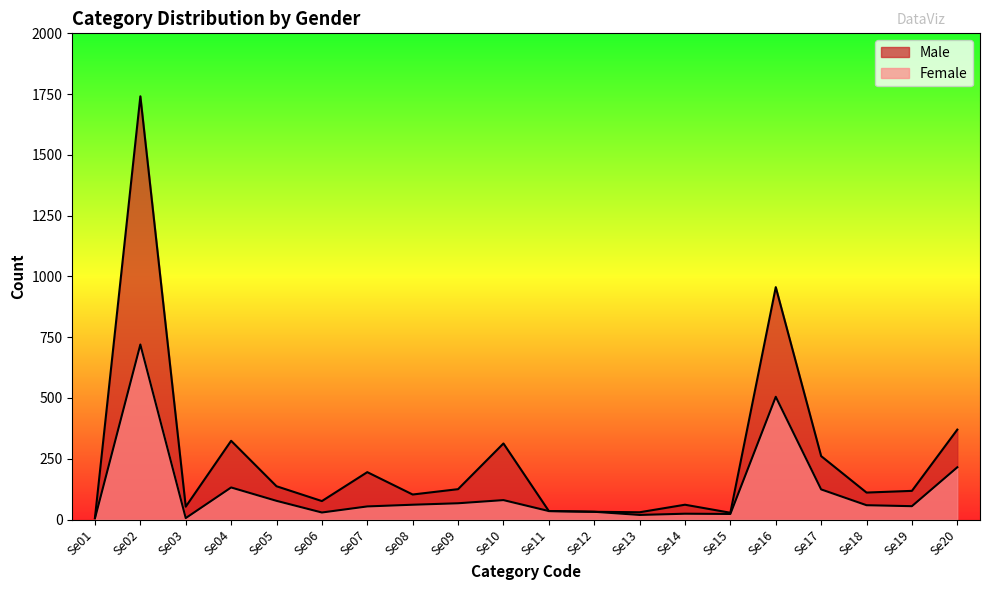

The Female series shows 80 at Se10. True or false?

True